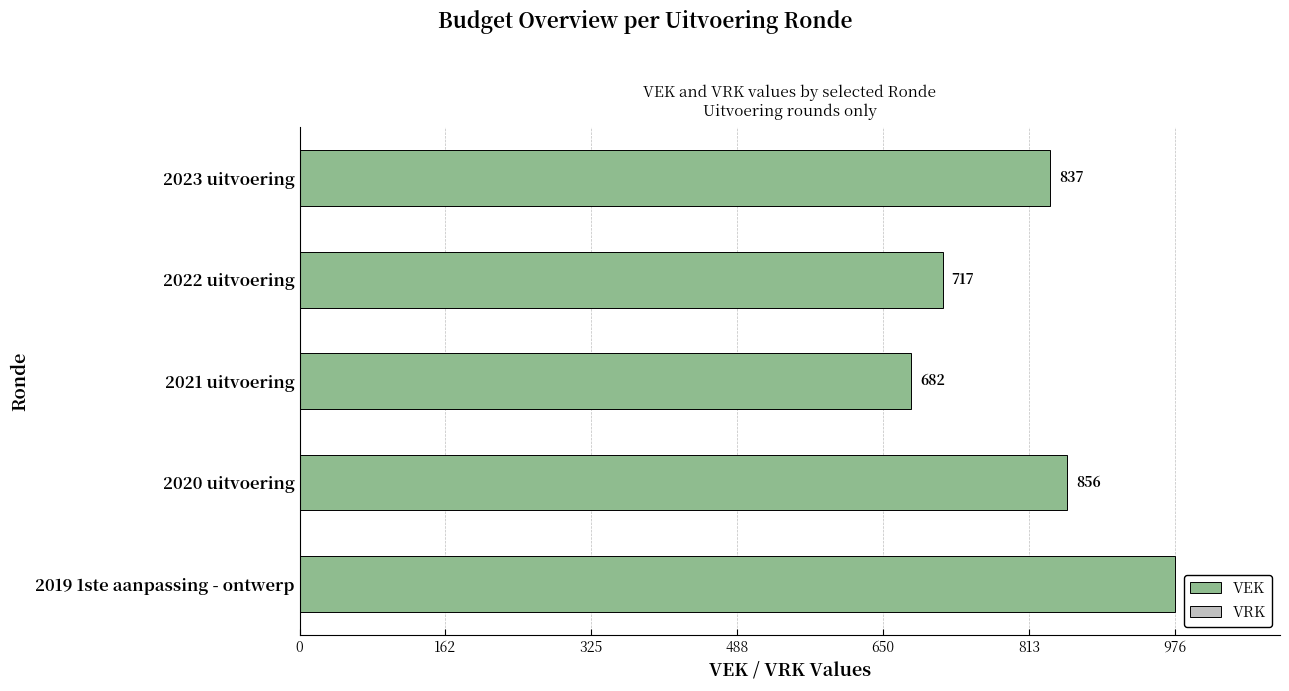

List the labels in order of value, smallest first.

2021 uitvoering, 2022 uitvoering, 2023 uitvoering, 2020 uitvoering, 2019 1ste aanpassing - ontwerp